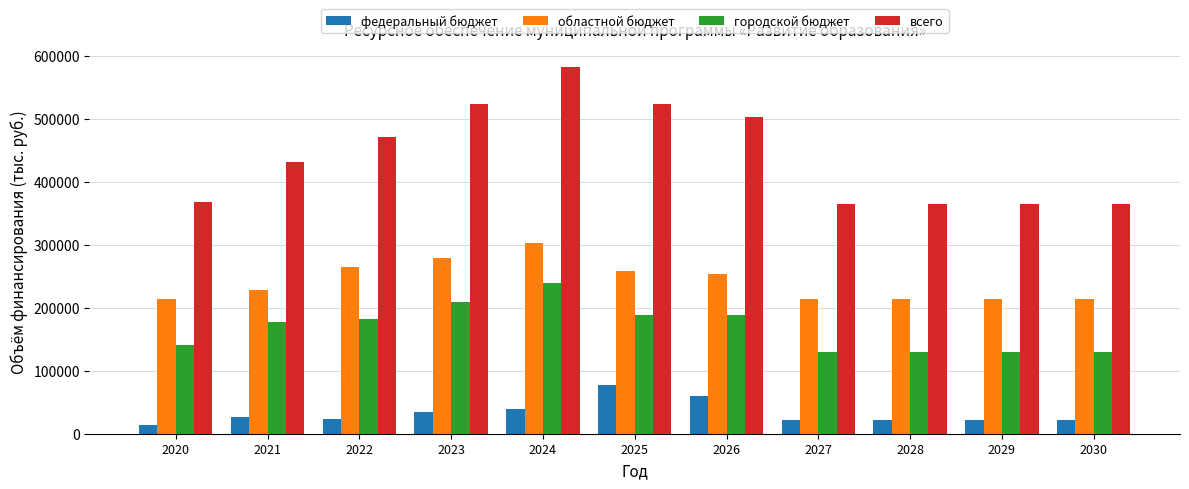

What is the sum of all федеральный бюджет values?

361878.3